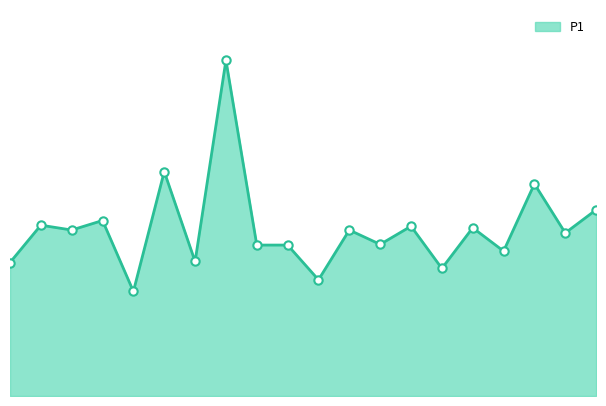

Which category has the lowest value across all series?

01:28